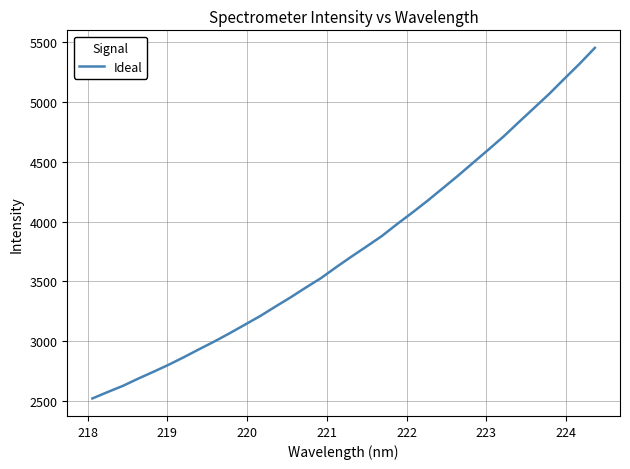

What is the difference between the maximum and minimum values?

2932.4